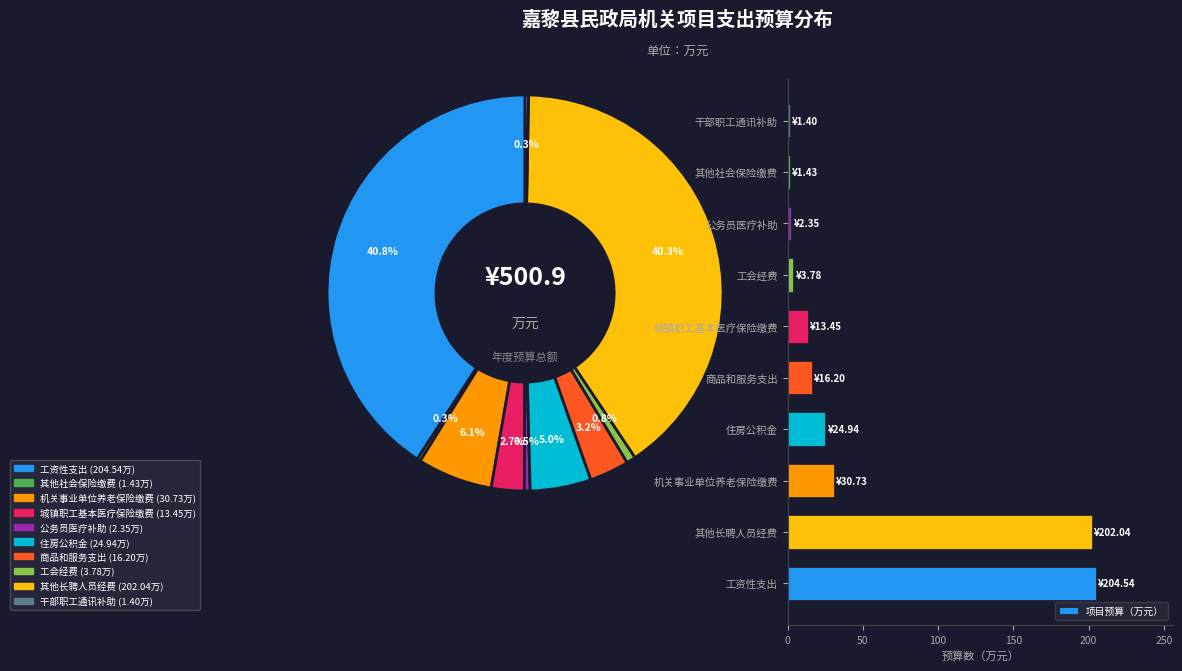

How many slices are in this pie chart?

10